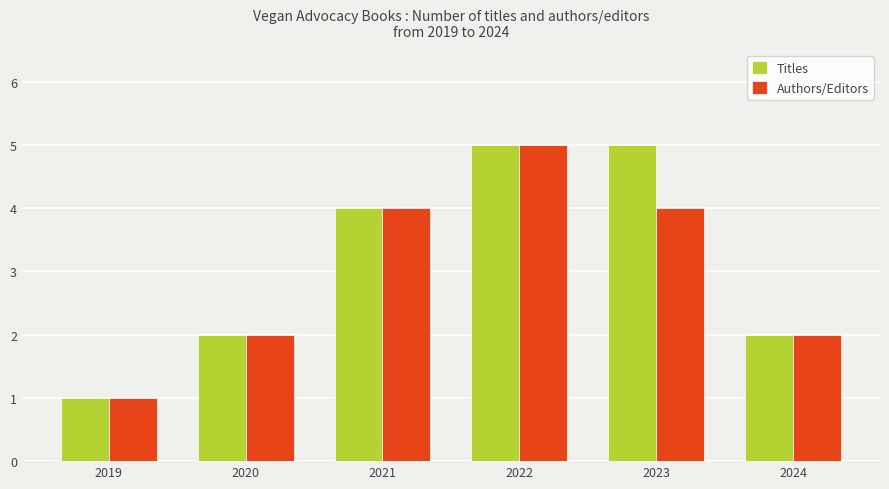

Reading left to right, what are all the values shown in this chart?

Titles: 1	2	4	5	5	2
Authors/Editors: 1	2	4	5	4	2